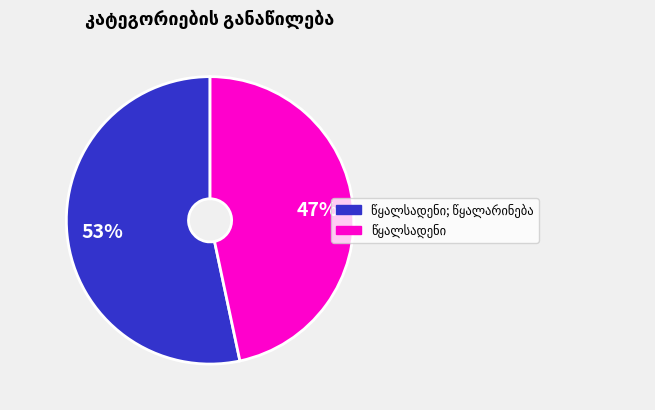

Does any single category account for the majority?

Yes